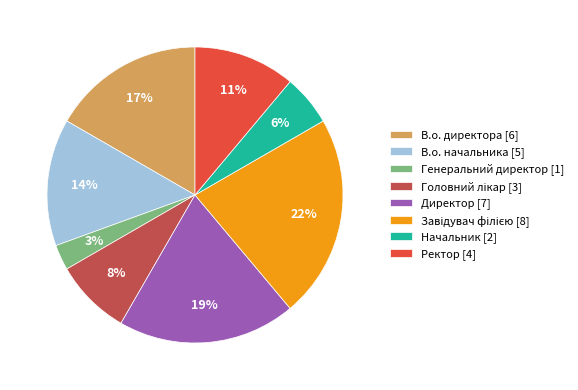

Is the sum of Генеральний директор [1] and Начальник [2] greater than half?

No